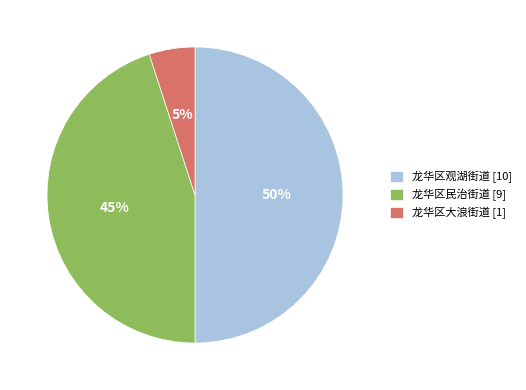

Is 龙华区大浪街道 [1] the majority of the pie?

No